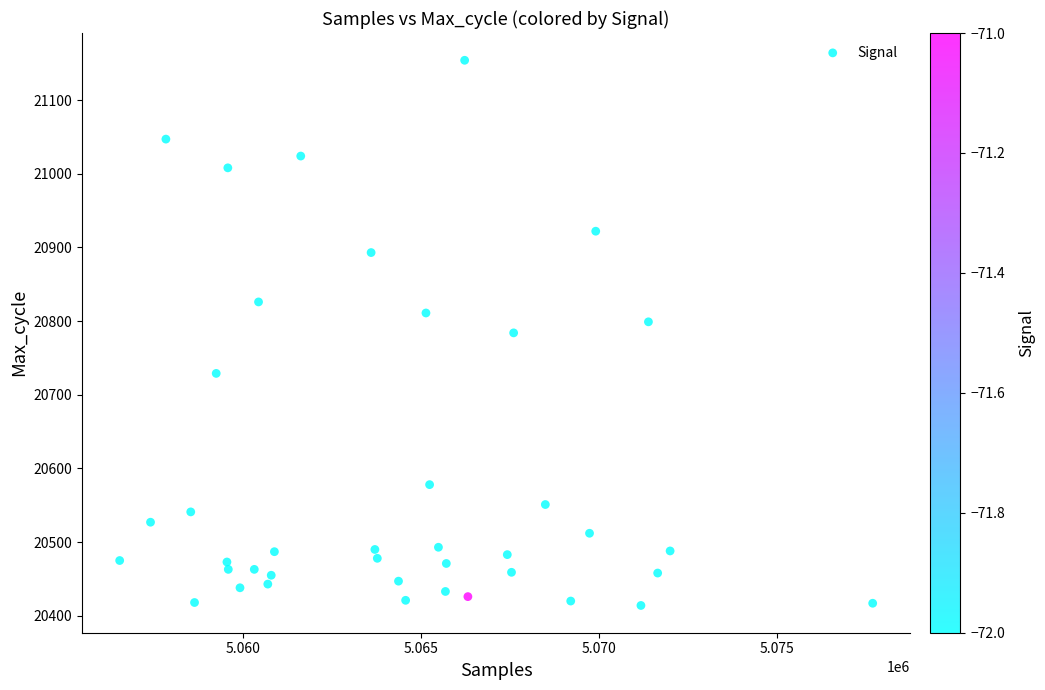

What is the range of Y values (max minus min)?

740